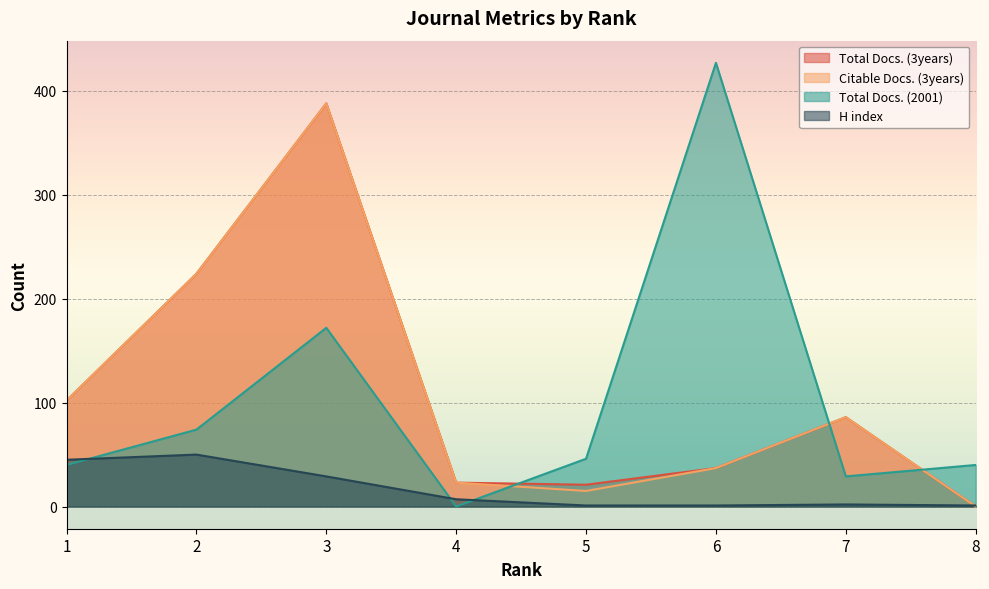

Does the chart display data point markers on the line(s)?

No